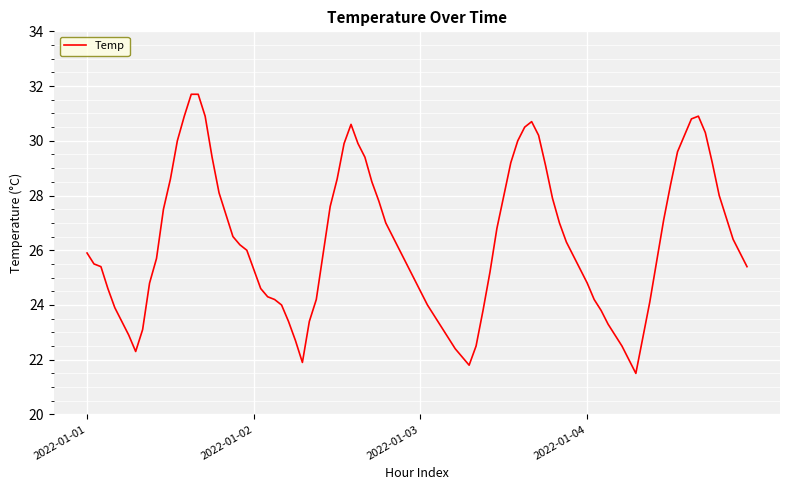

What is the minimum value shown in the chart?

21.5